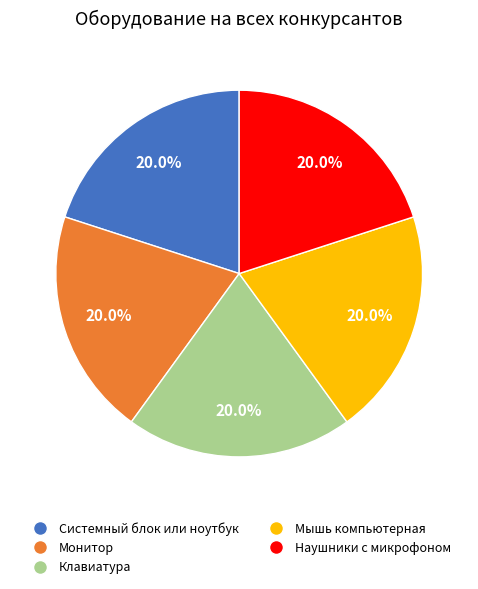

Is there a majority slice in this chart?

No